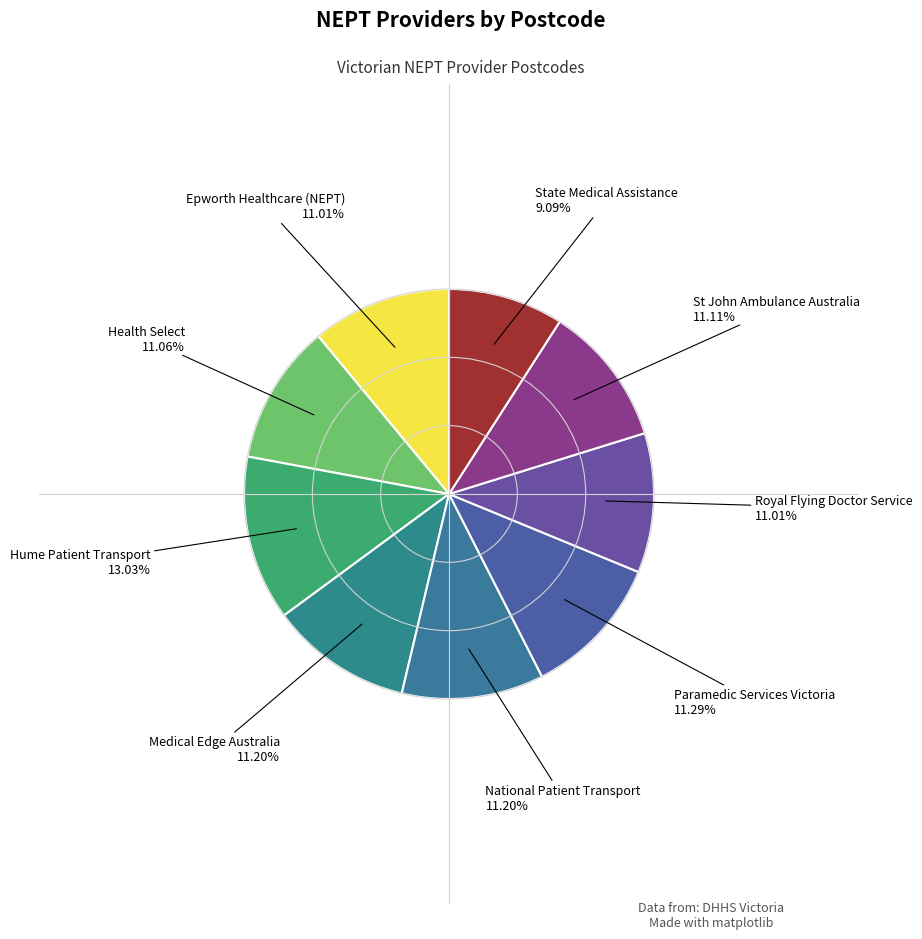

Is there any slice that represents more than half of the pie?

No